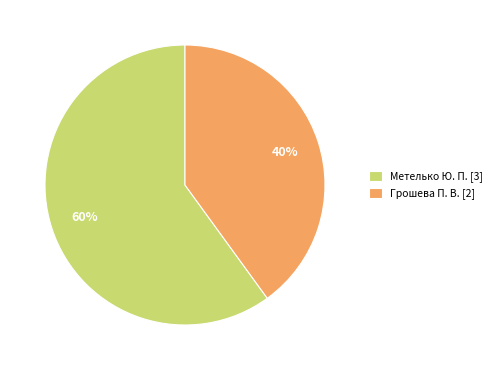

Count the number of slices in the pie.

2